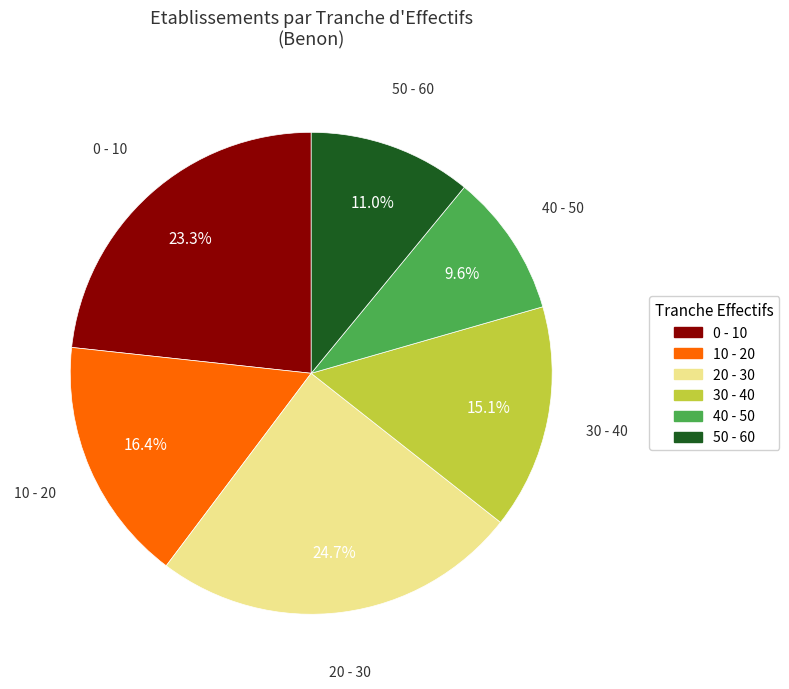

Is there any slice that represents more than half of the pie?

No